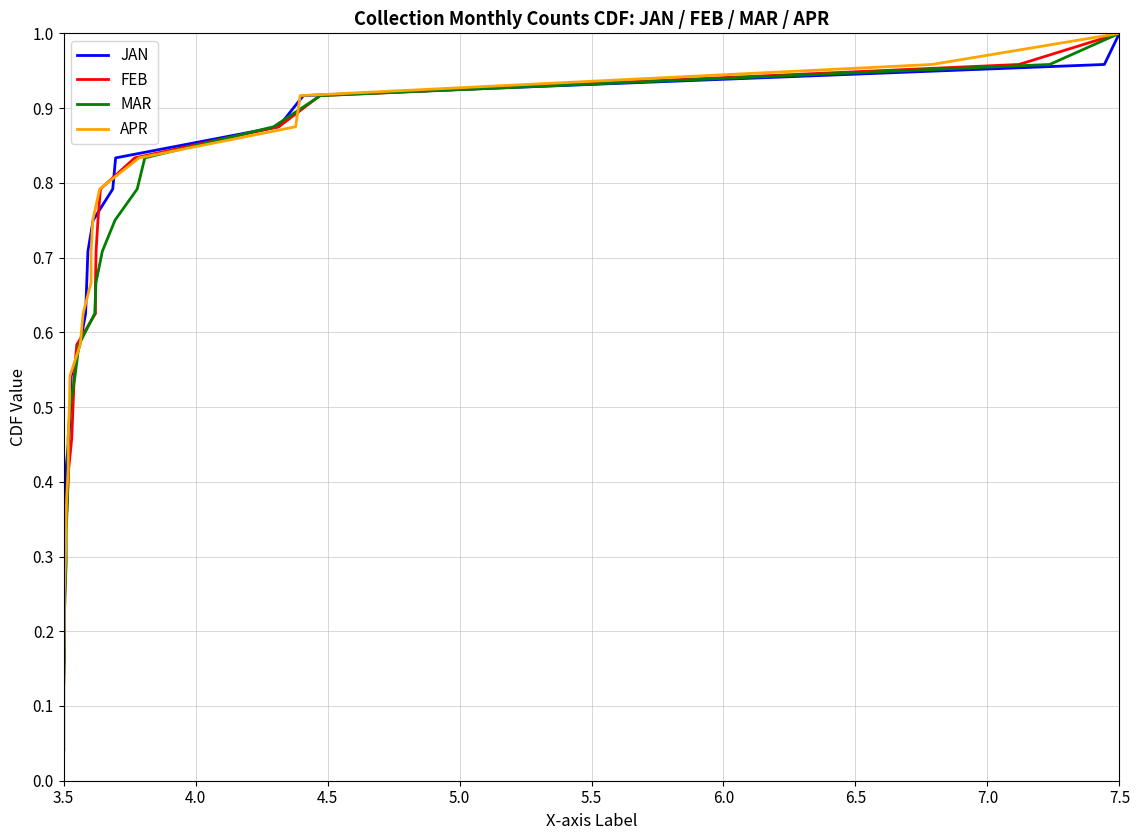

The value of MAR at 16 is 1.1. True or false?

False